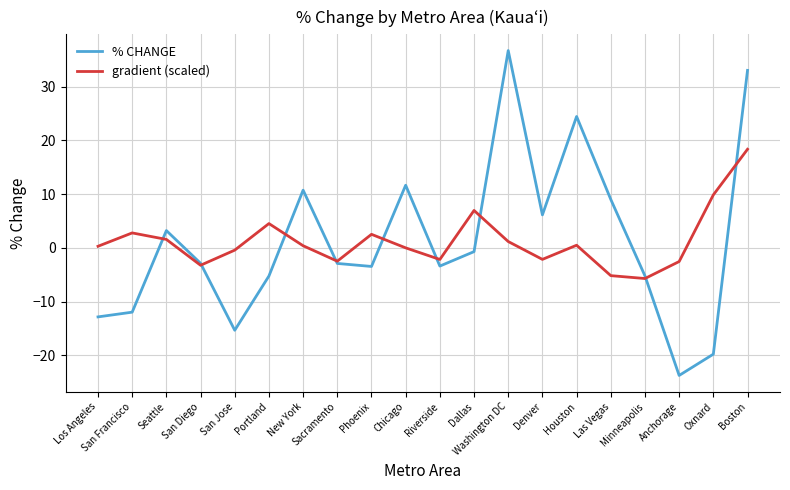

What position from the left is Minneapolis?

17